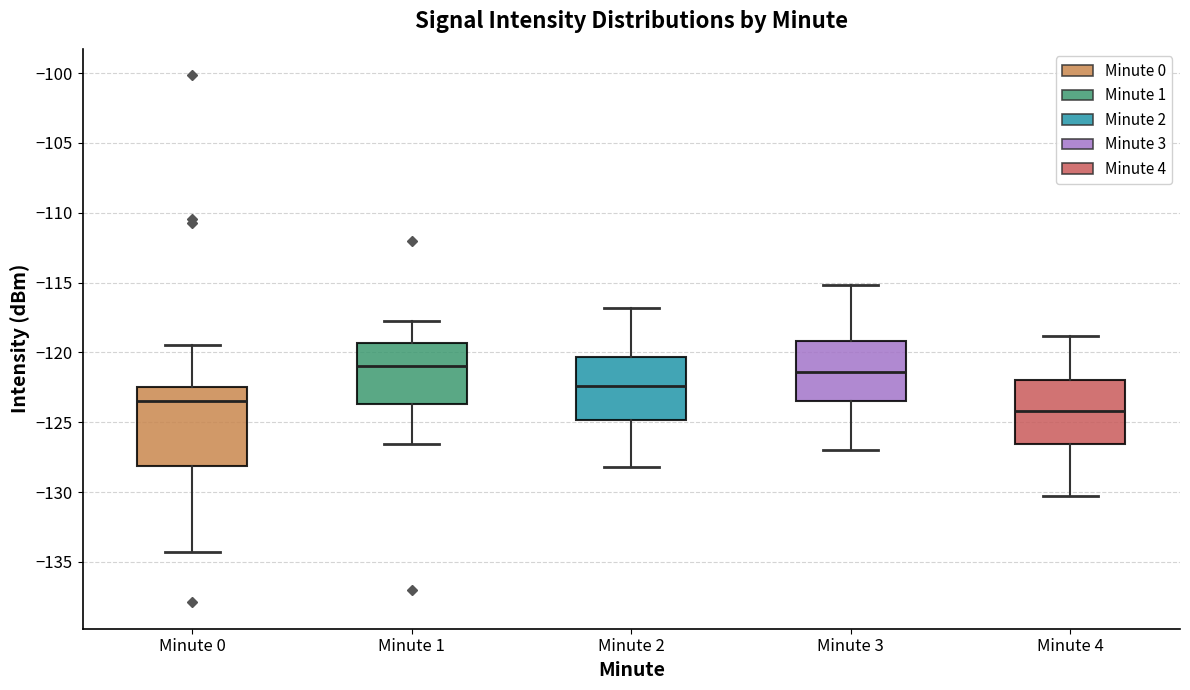

Comparing the boxes themselves (not the whiskers), which one is the tallest?

Minute 0